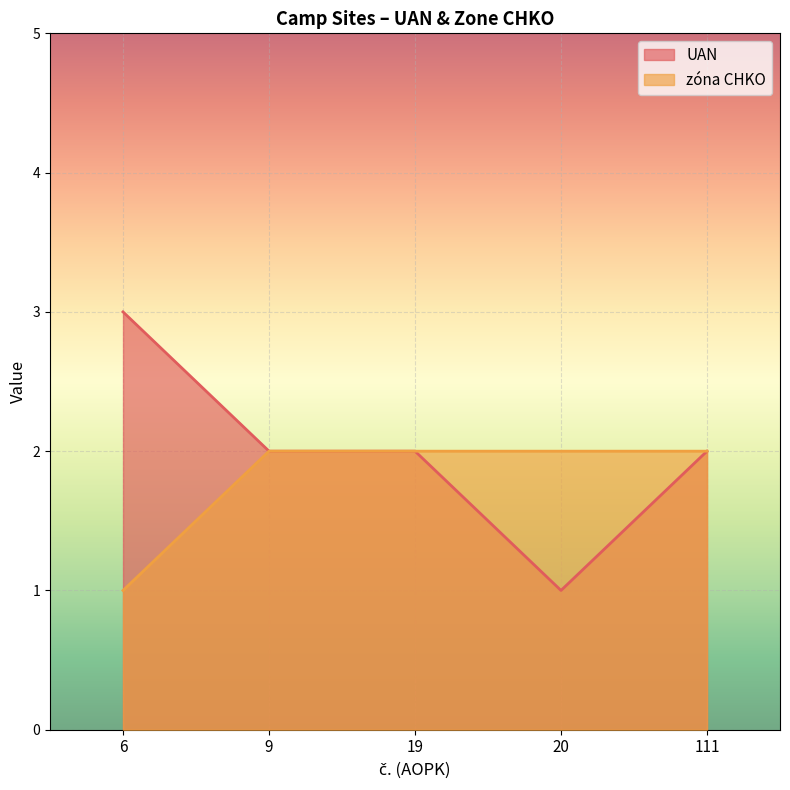

At how many categories does at least one series exceed 2?

1